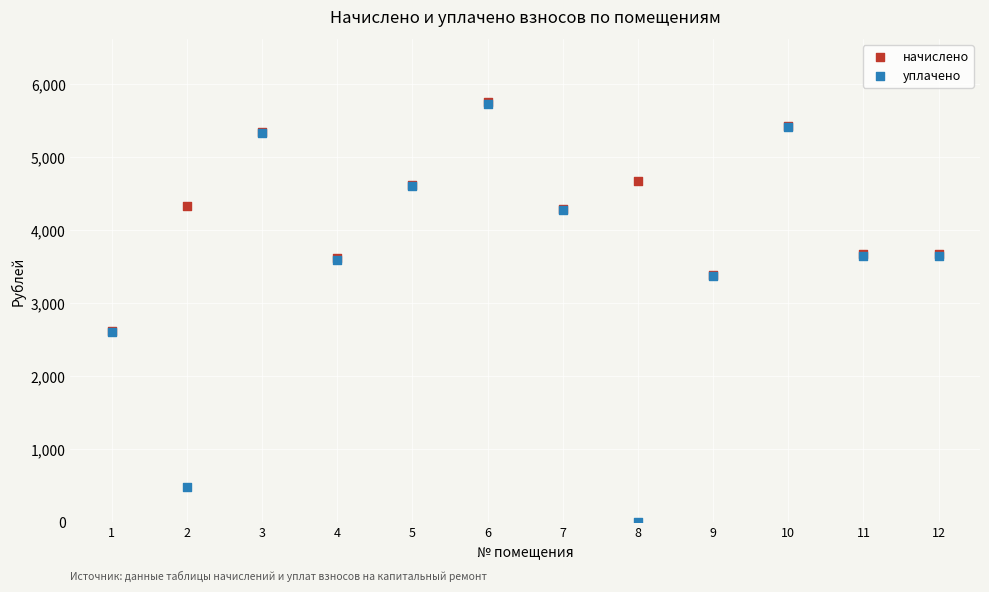

What are all the series names shown in the legend?

начислено, уплачено